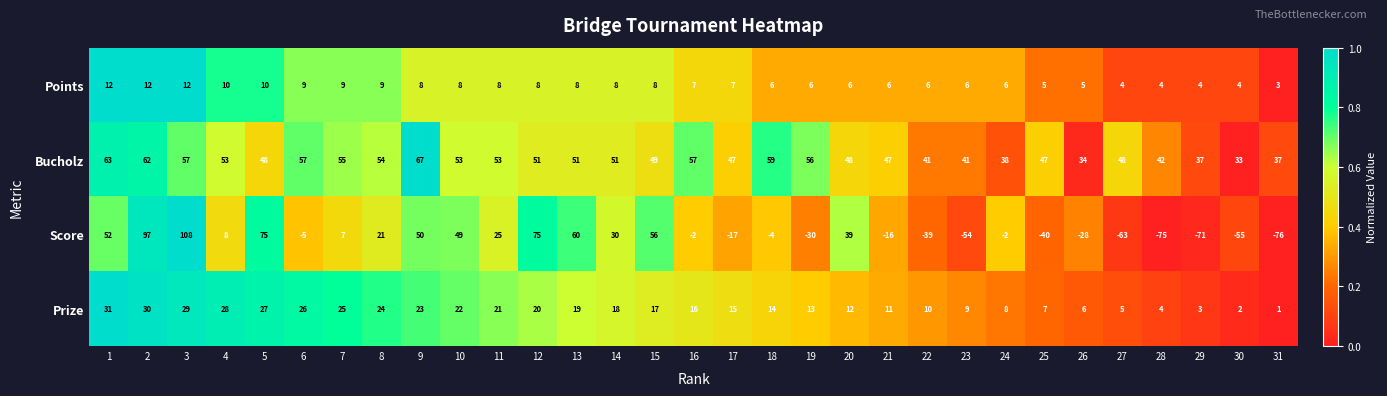

What is the maximum value for Score?

108